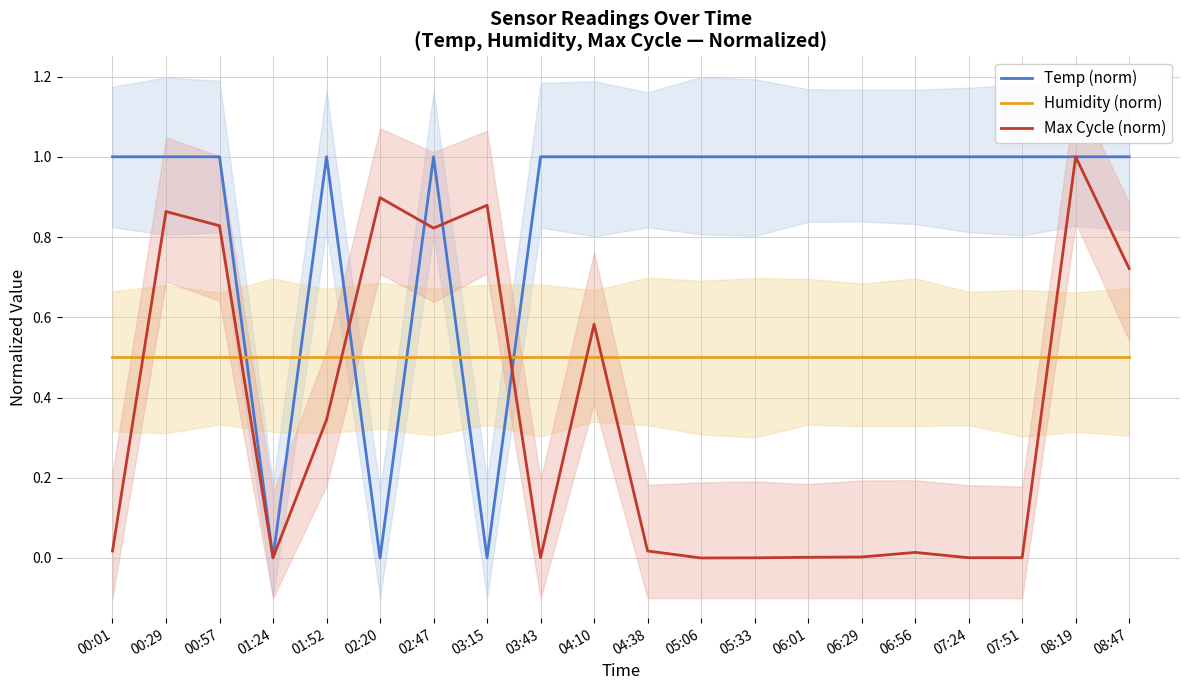

Which series changed the most between 02:47 and 03:15?

Temp (norm)